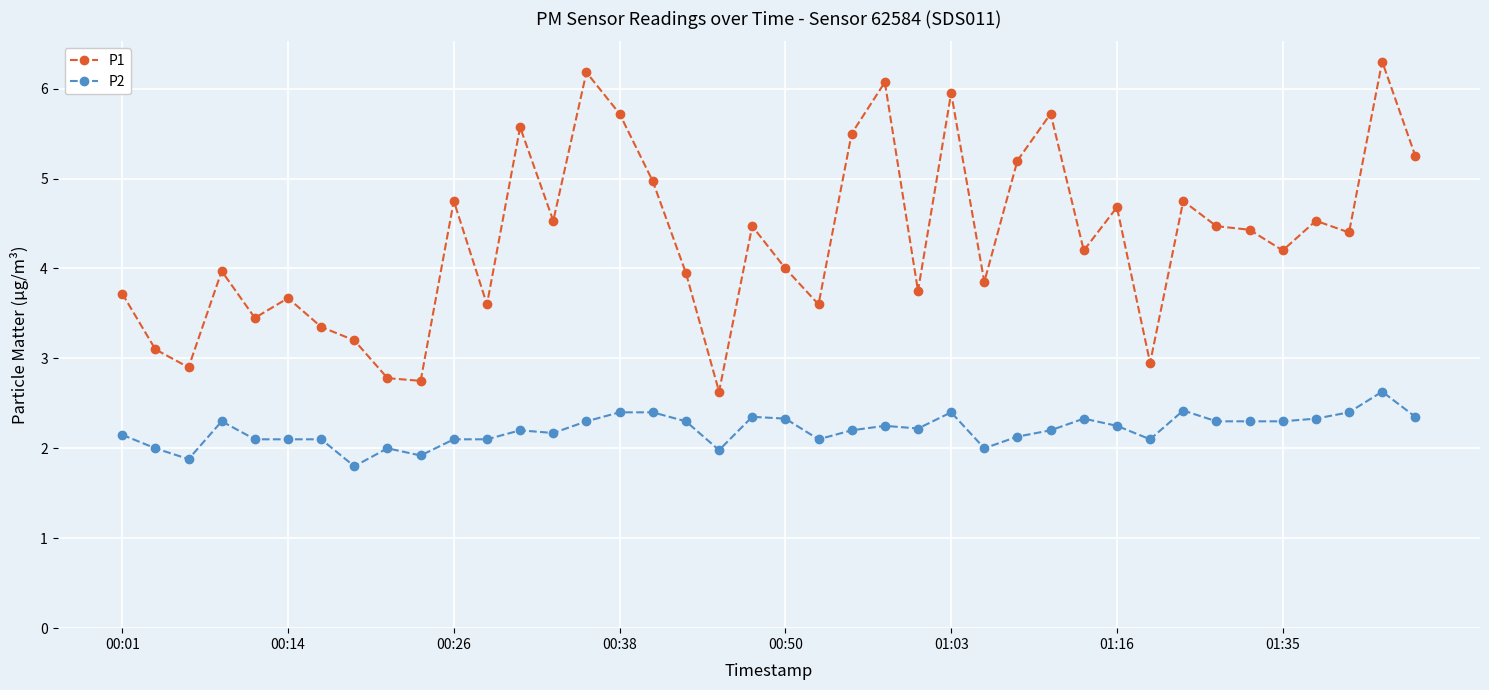

Which series has the largest total across all categories?

P1